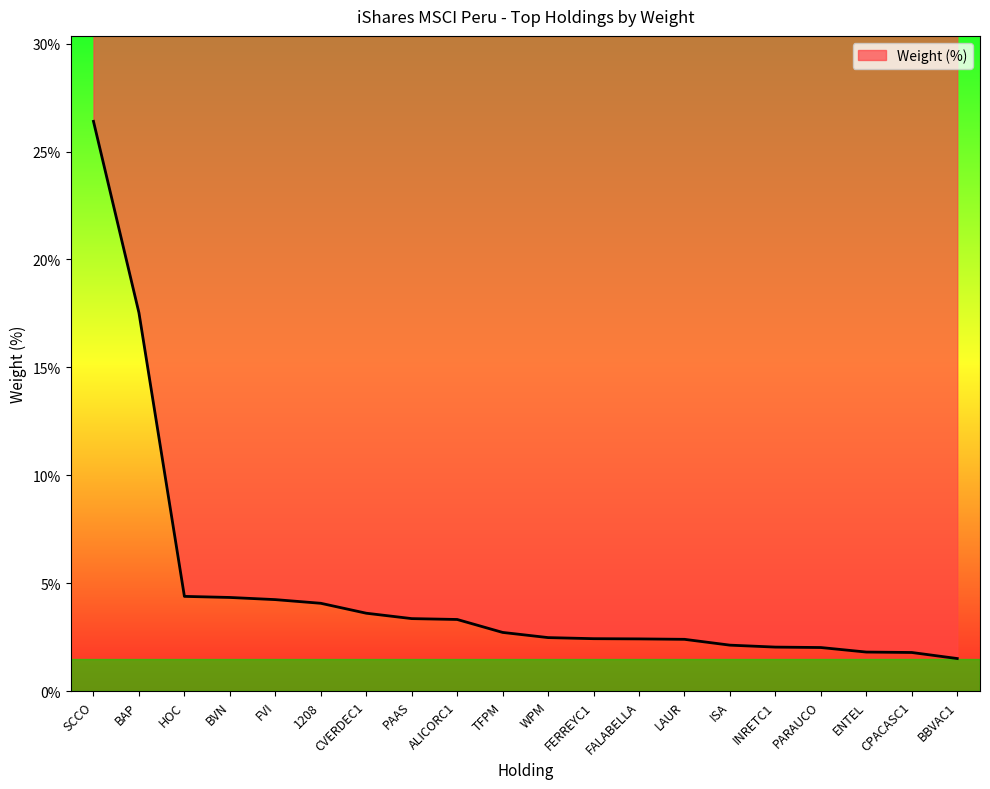

How many data points are less than 2?

3